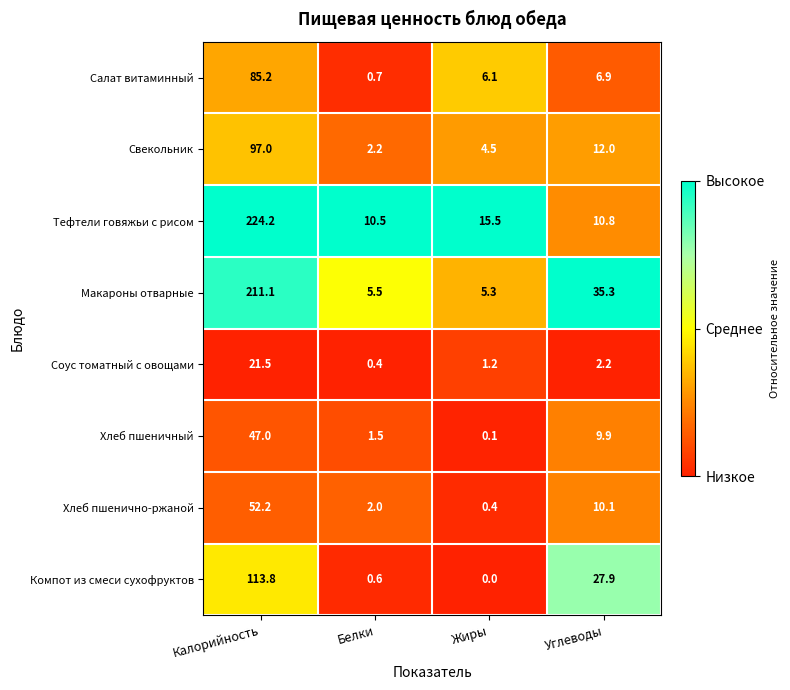

At which label does Хлеб пшенично-ржаной first exceed 10?

Калорийность